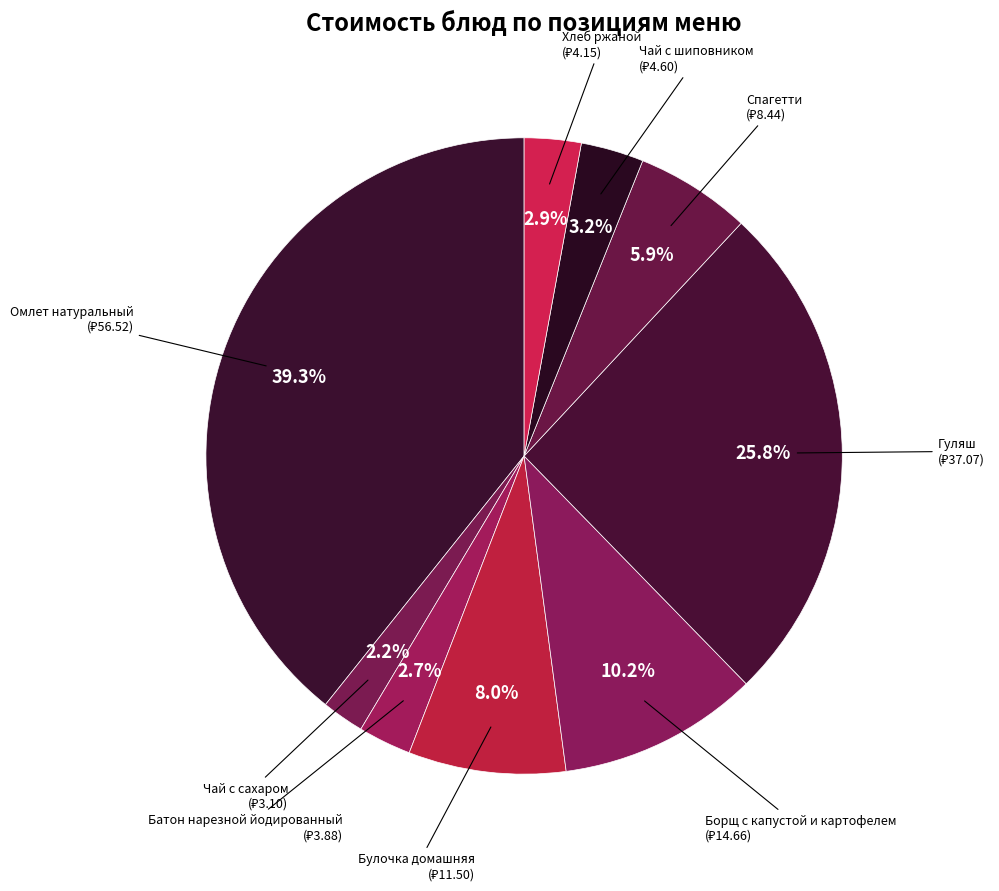

How many segments does this pie chart have?

9